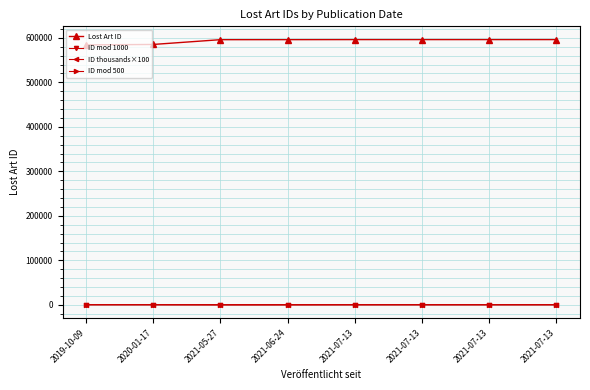

Does the chart have visible grid lines?

Yes